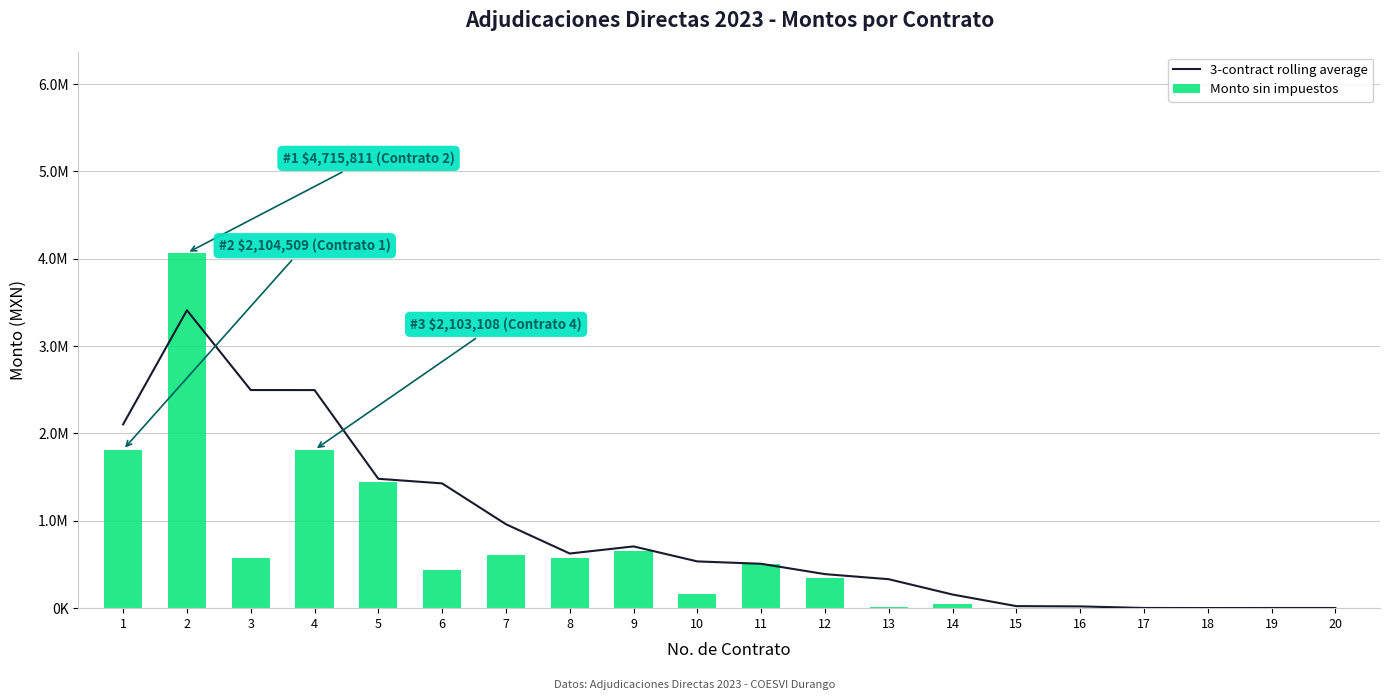

What is the greatest value displayed?

4065354.3